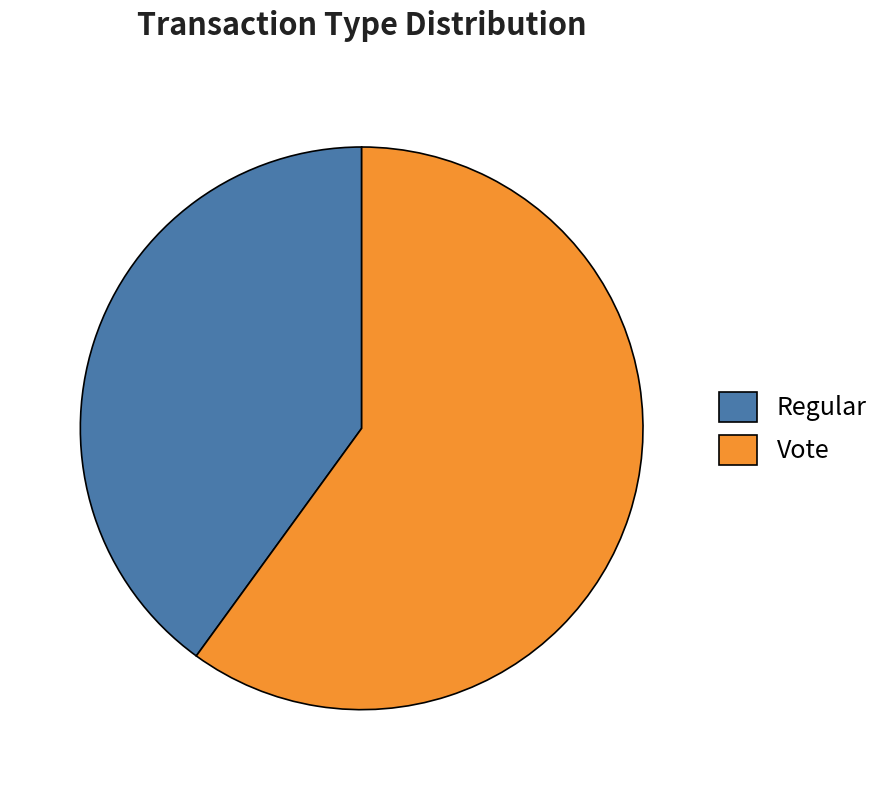

Count the number of slices in the pie.

2